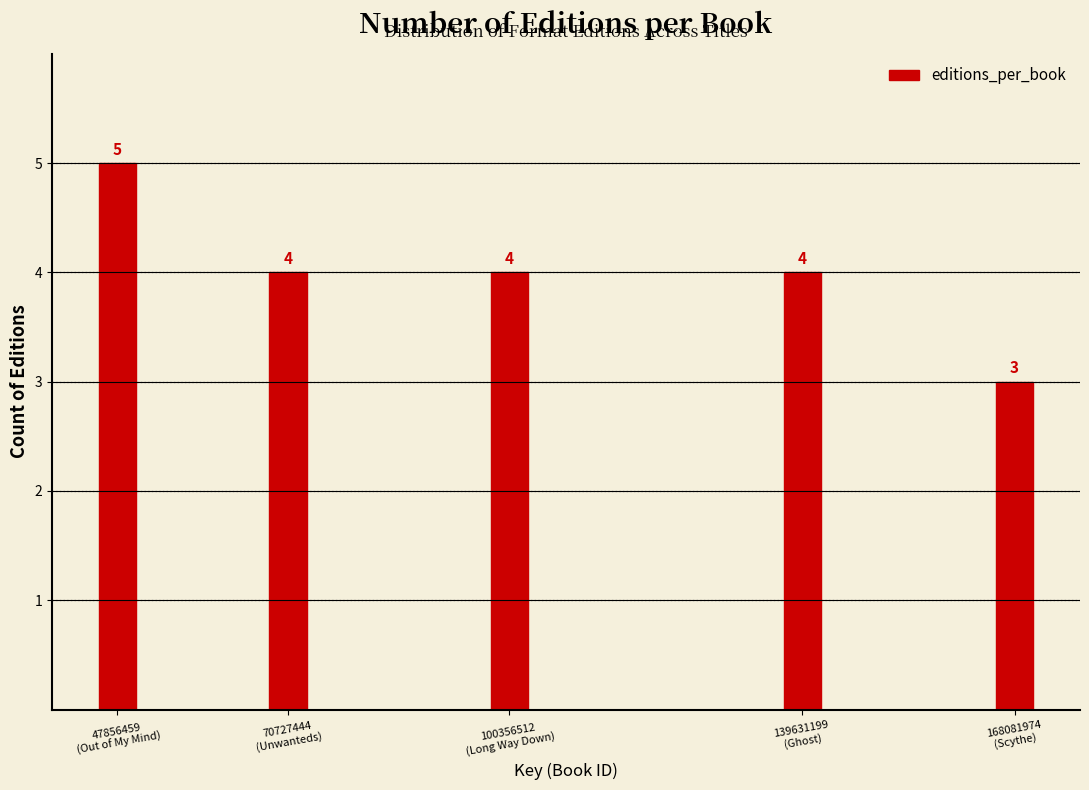

Reading left to right, list all the values displayed in this chart.

5	4	4	4	3